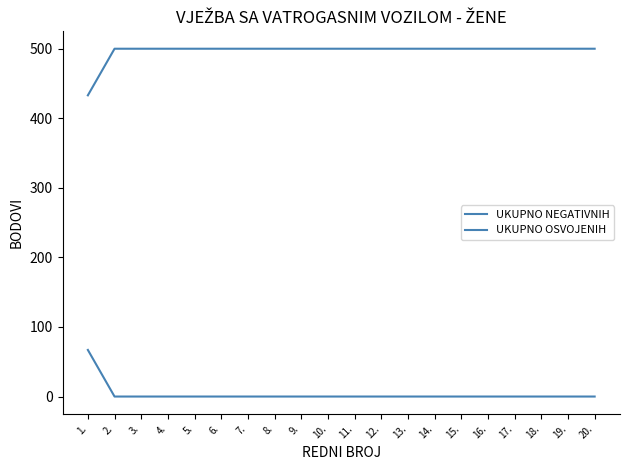

What position from the right is 1.?

20